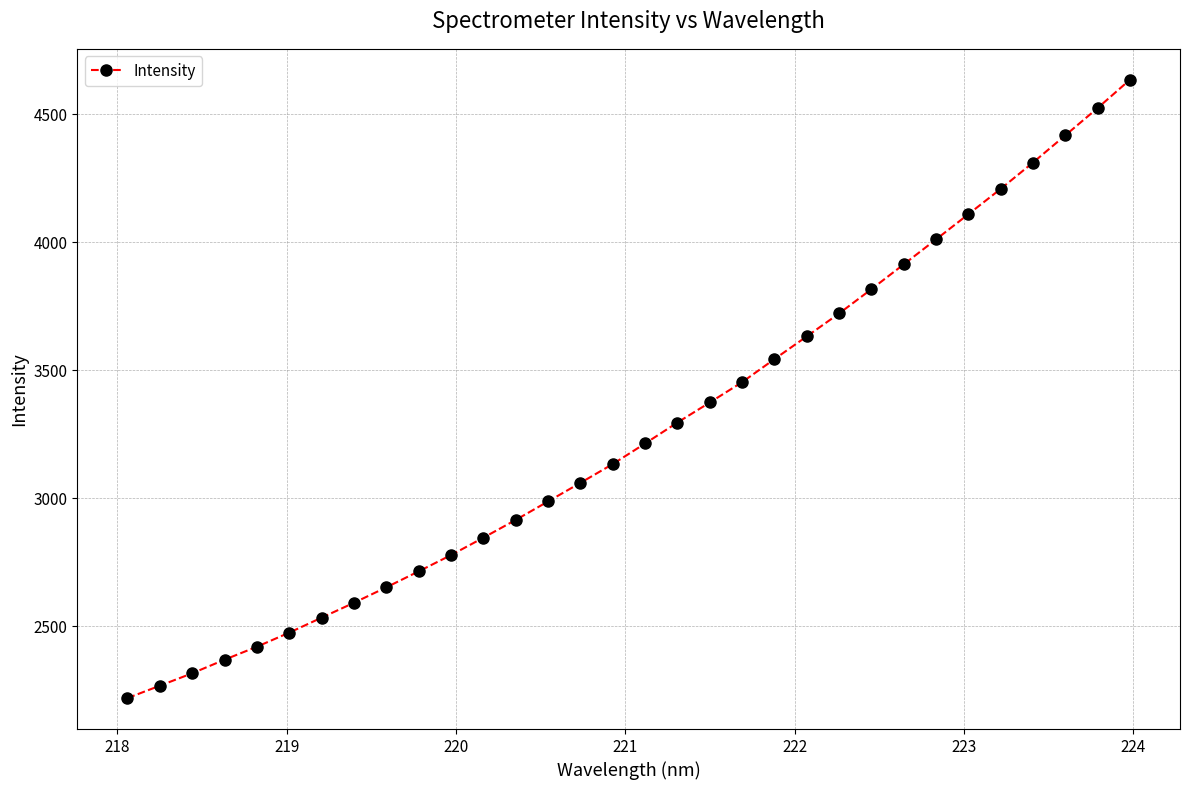

What is the value of the 14th point from the left?

2987.3